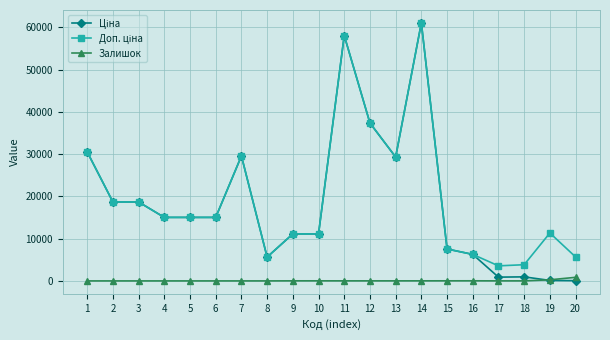

What is the greatest value displayed?

61024.7